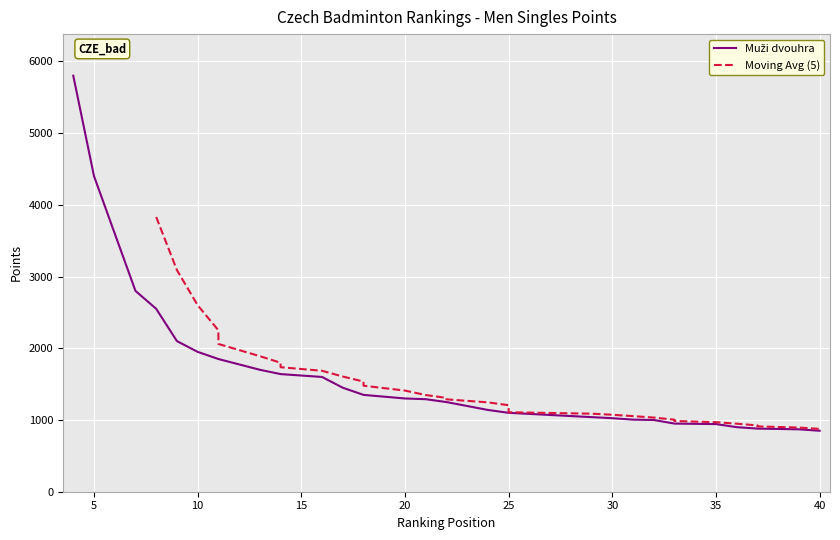

What is the sum of all values?

59553